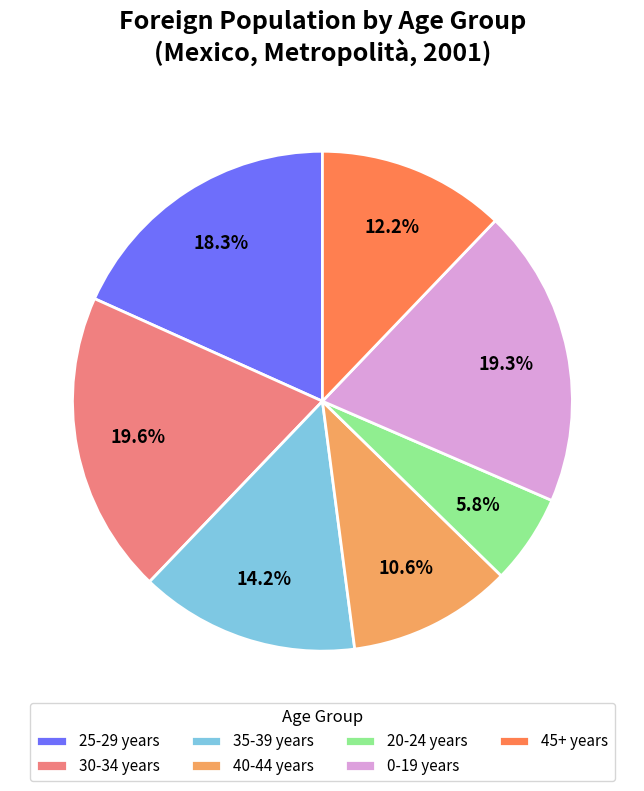

Does 35-39 years account for over 50% of the chart?

No